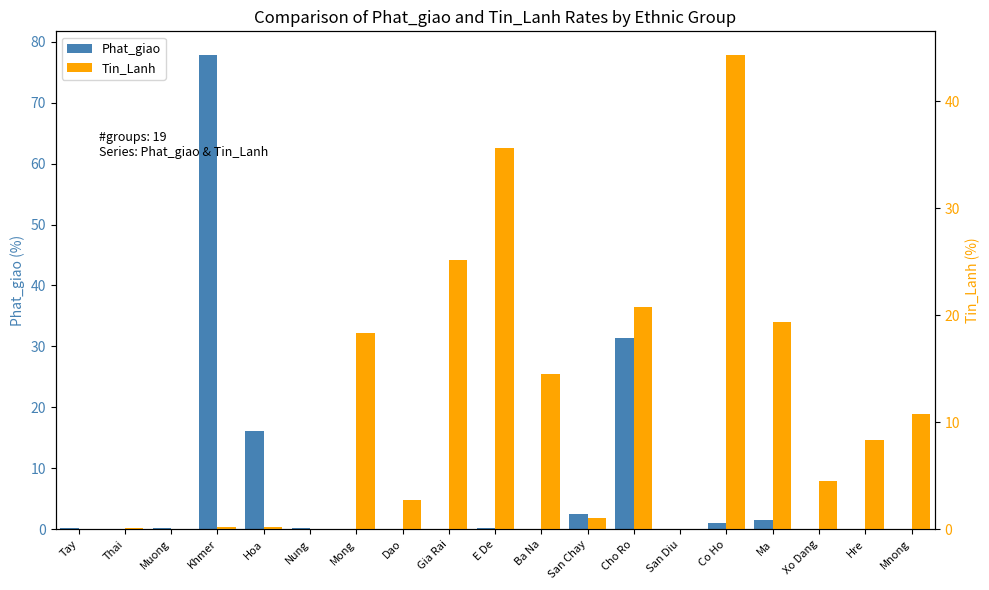

Reading left to right, transcribe all the data shown in this chart.

Phat_giao: 0.3	0.0	0.2	77.8	16.1	0.2	0.0	0.0	0.1	0.3	0.0	2.6	31.4	0.0	1.0	1.5	0.0	0.1	0.0
Tin_Lanh: 0.0	0.1	0.0	0.2	0.2	0.0	18.3	2.7	25.2	35.6	14.5	1.1	20.8	0.0	44.3	19.4	4.5	8.3	10.8